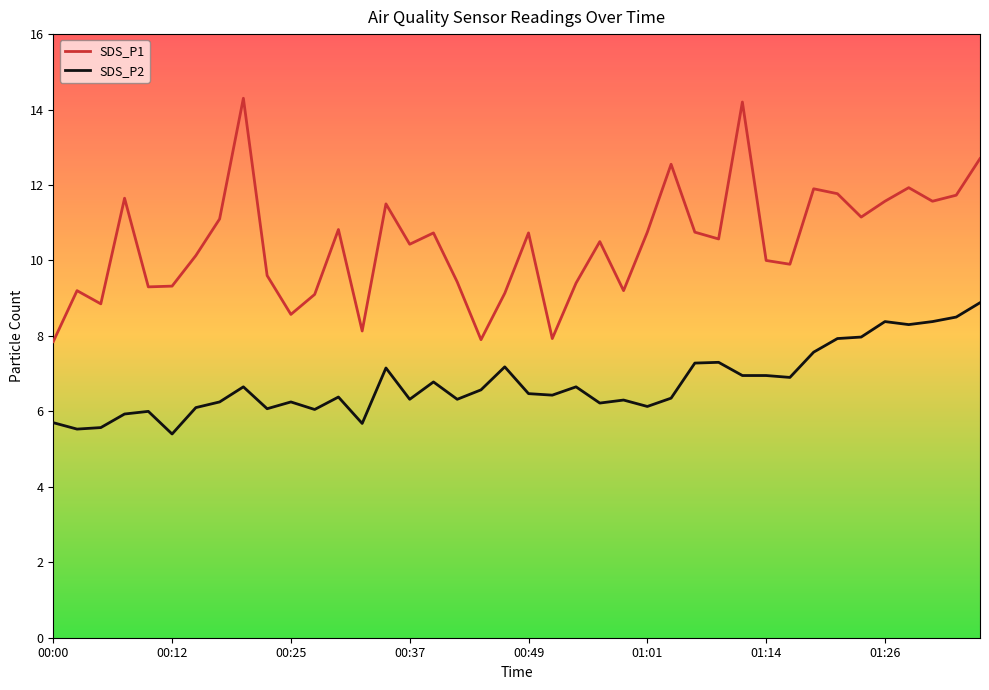

True or false: SDS_P2 and SDS_P1 cross at least once.

False